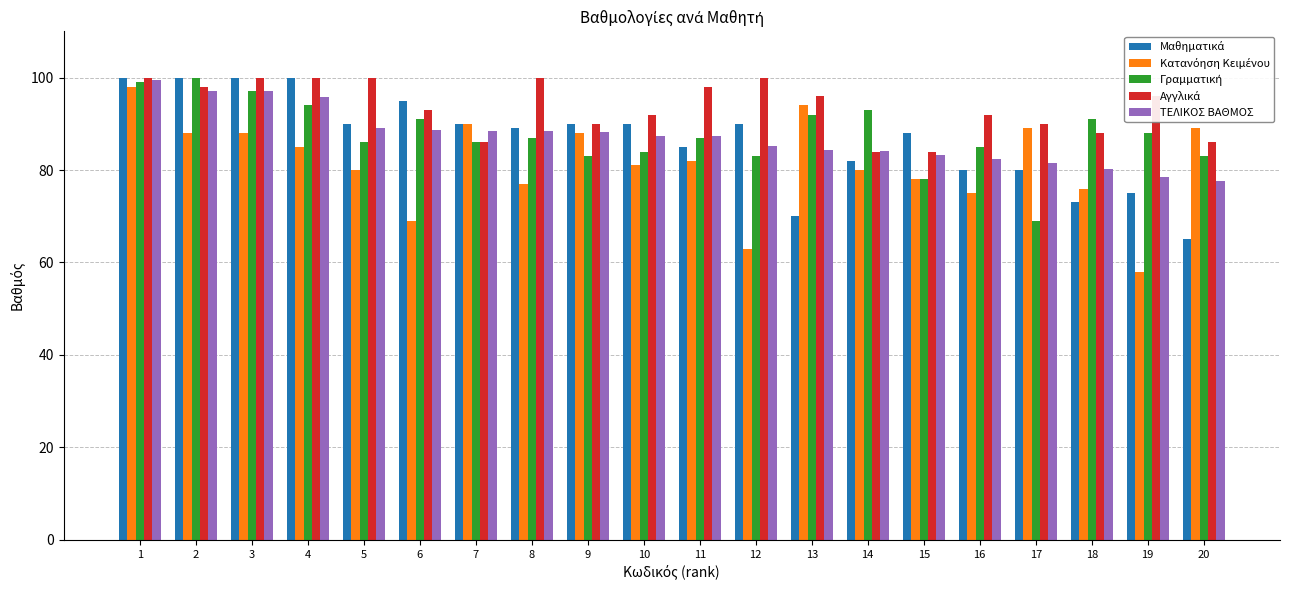

True or false: ΤΕΛΙΚΟΣ ΒΑΘΜΟΣ has a value of 118.5 at 17.

False